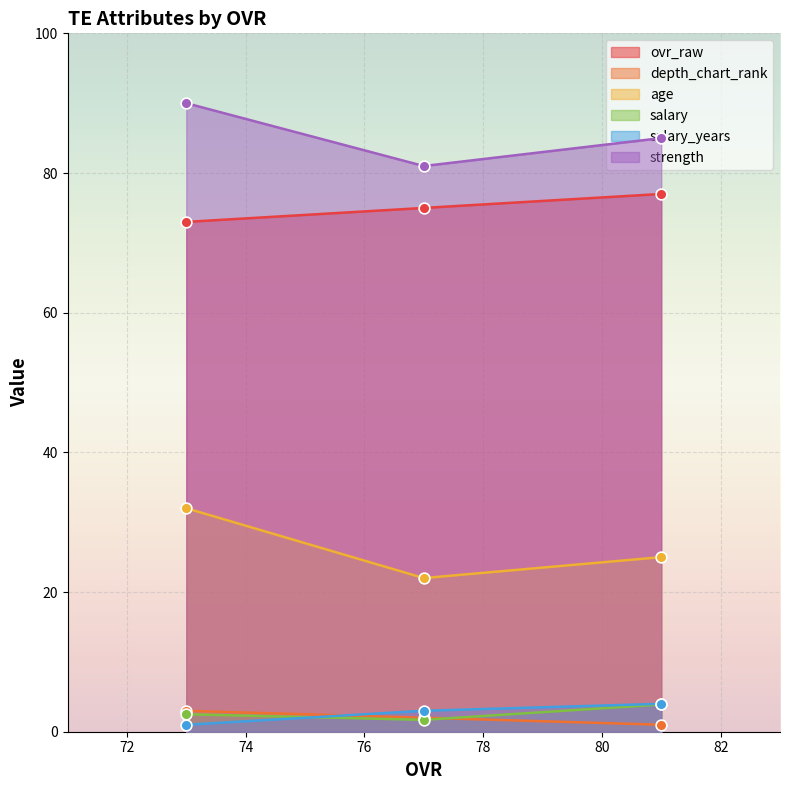

At which category is the sum across all series the highest?

73